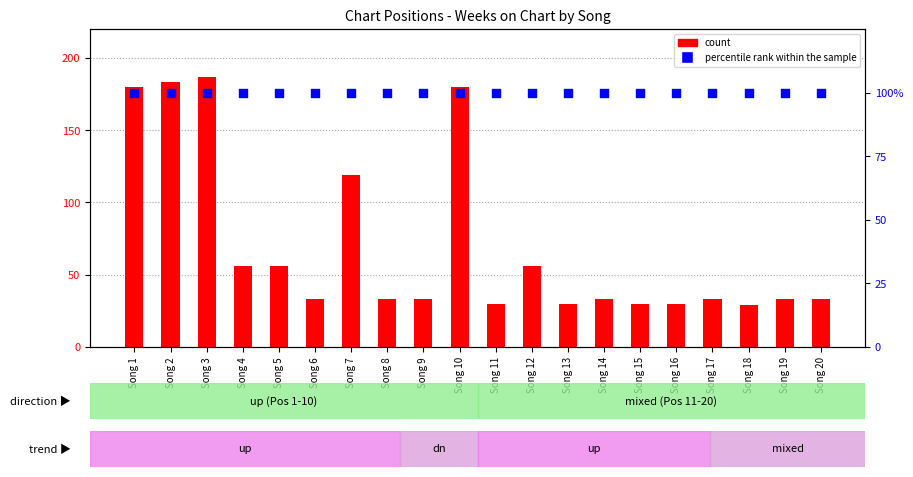

Which series reaches the minimum Y coordinate?

count